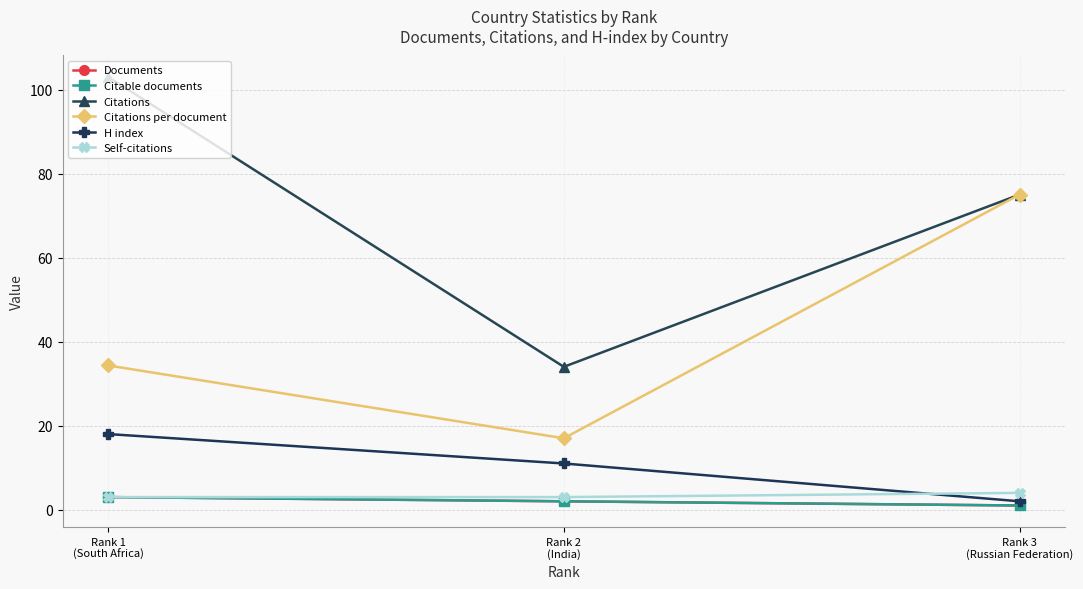

How many lines are shown in the chart?

6